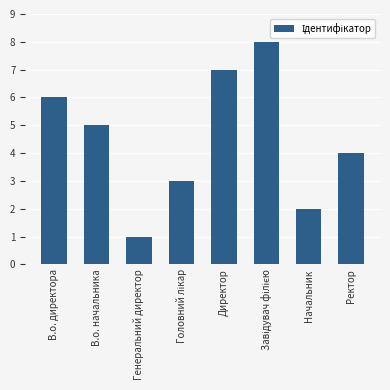

What is the label of the 3rd bar from the left?

Генеральний директор